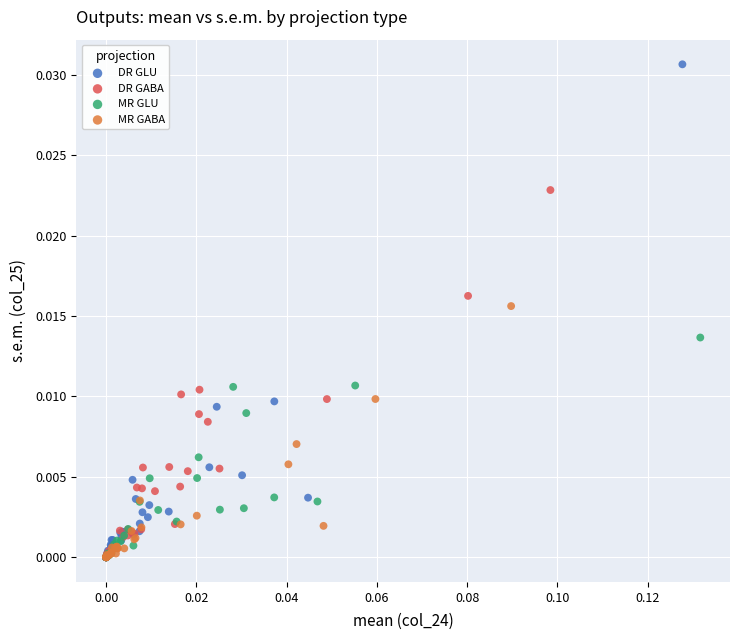

Which series has the widest spread of Y values?

DR GLU